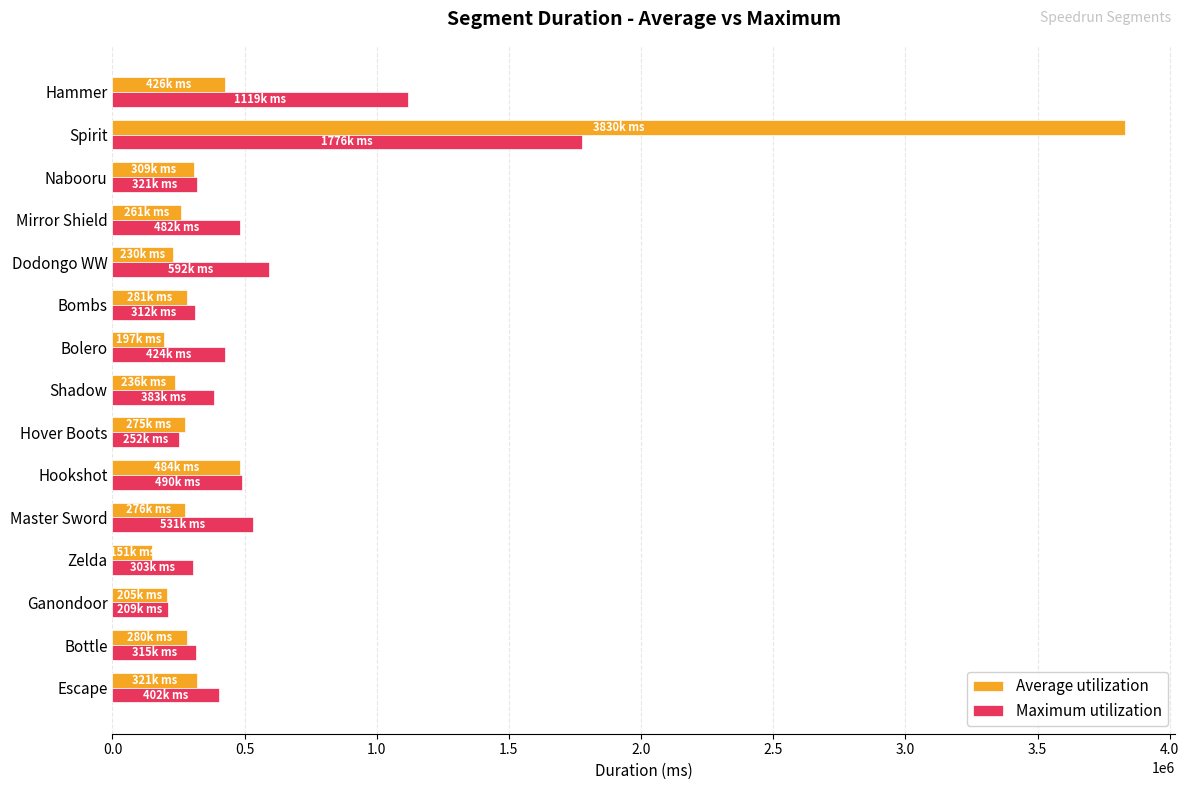

Read the Average utilization value at Hammer, to the nearest 10.

425690